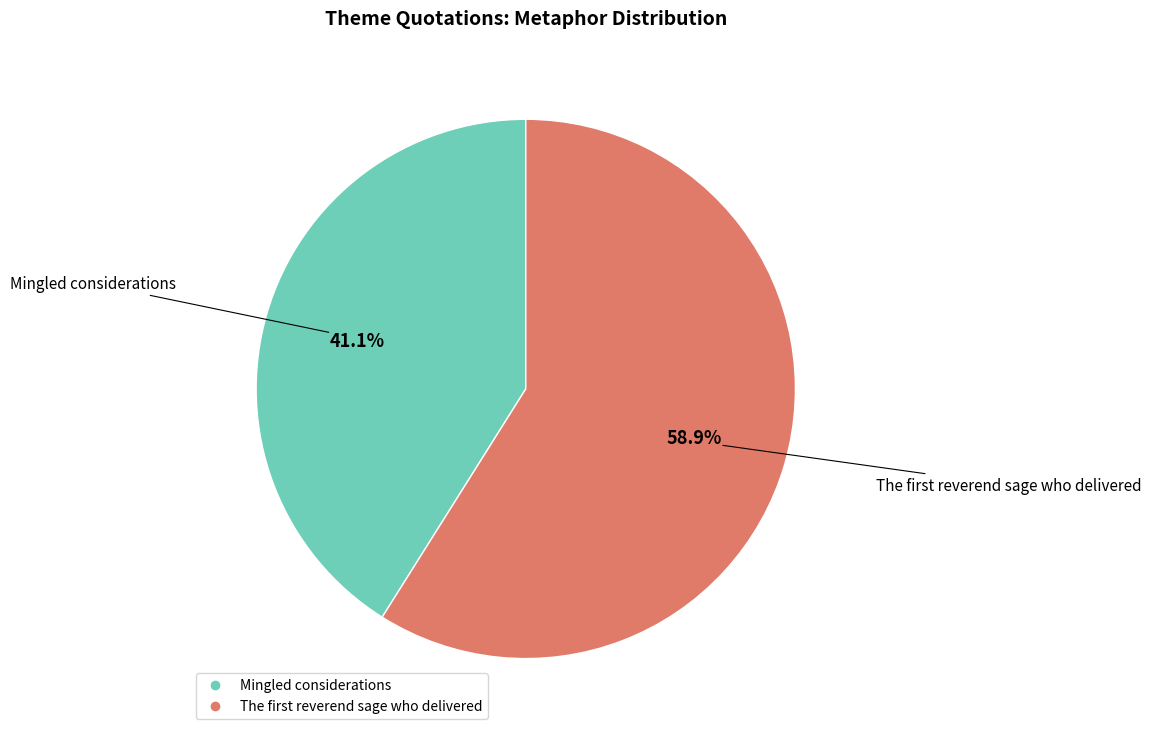

Count the number of slices in the pie.

2